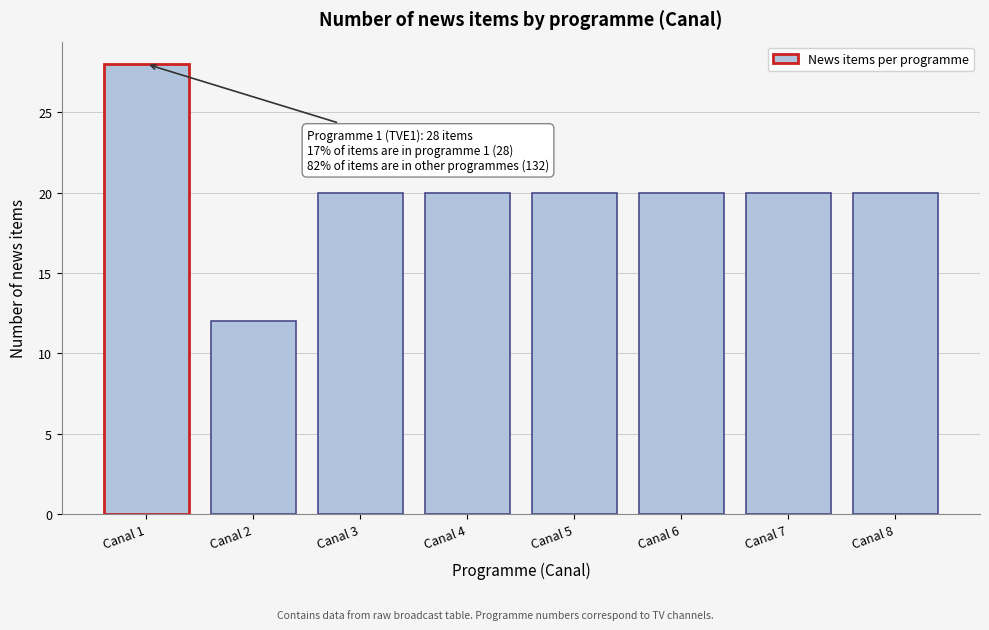

Reading right to left, list all the values displayed in this chart.

Canal 8=20	Canal 7=20	Canal 6=20	Canal 5=20	Canal 4=20	Canal 3=20	Canal 2=12	Canal 1=28